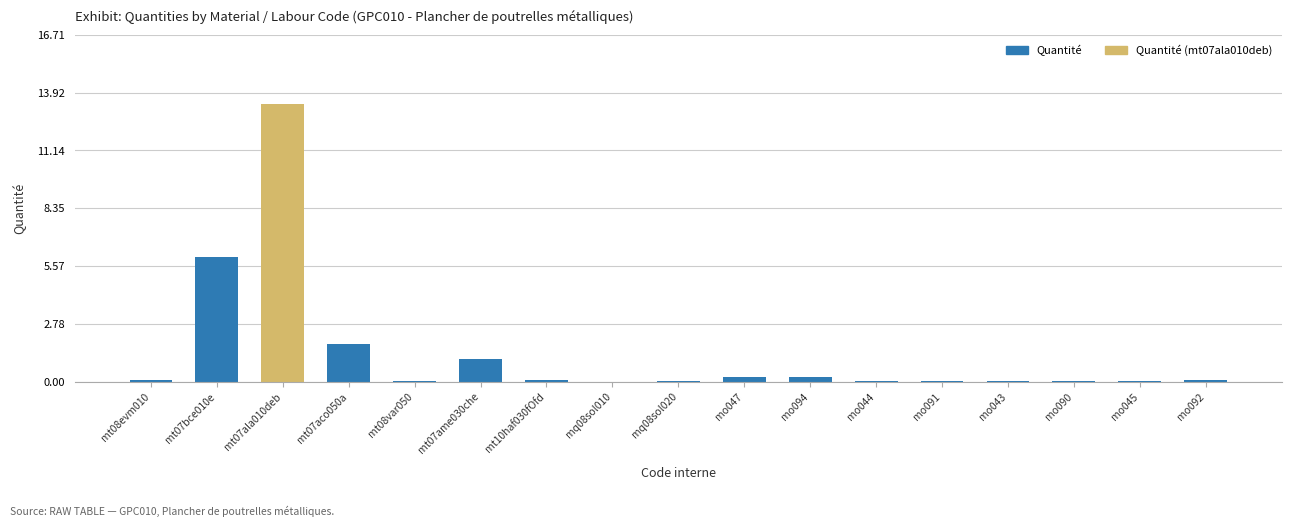

The chart shows a value of 6.0 at mt07bce010e. True or false?

True